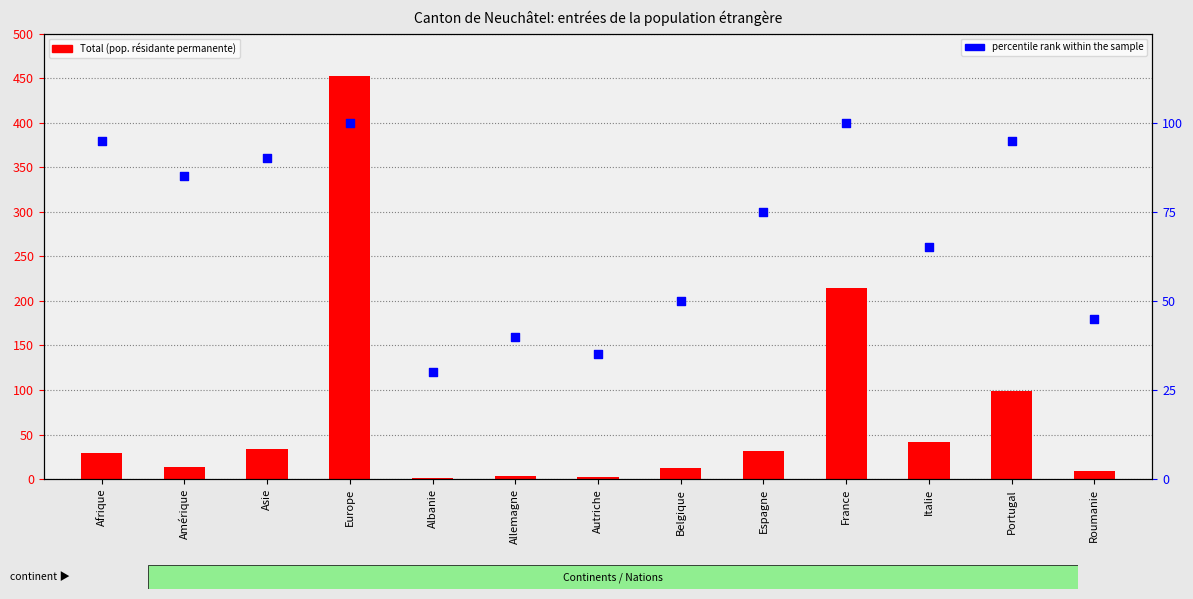

What is the total value across all series at Belgique?

63